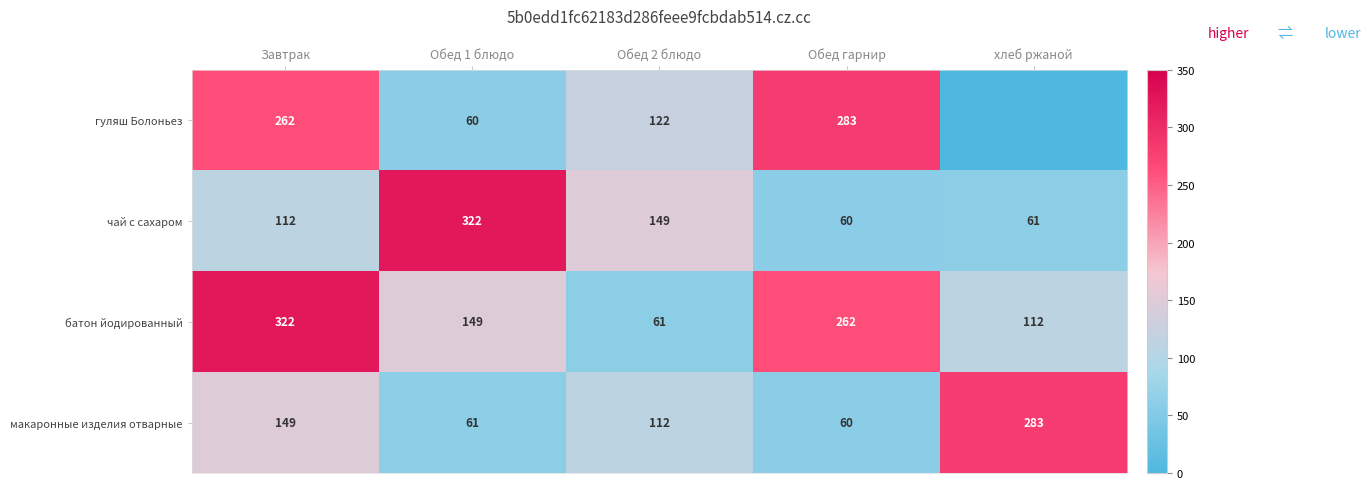

What is the difference between the highest and lowest values at хлеб ржаной?

283